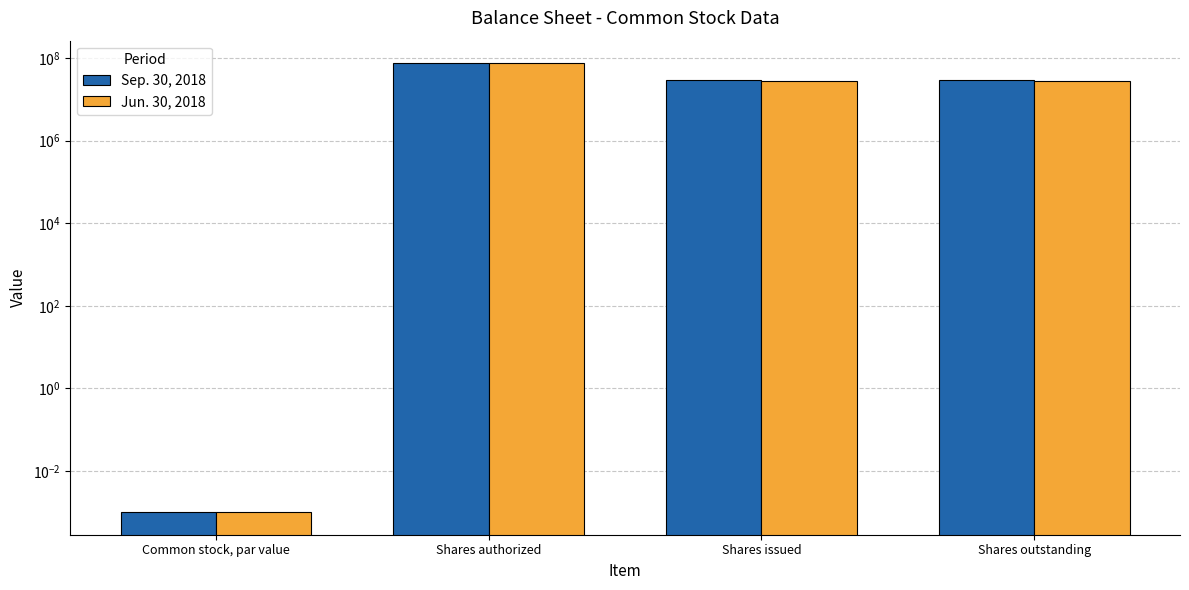

How many bars are there in each group?

2